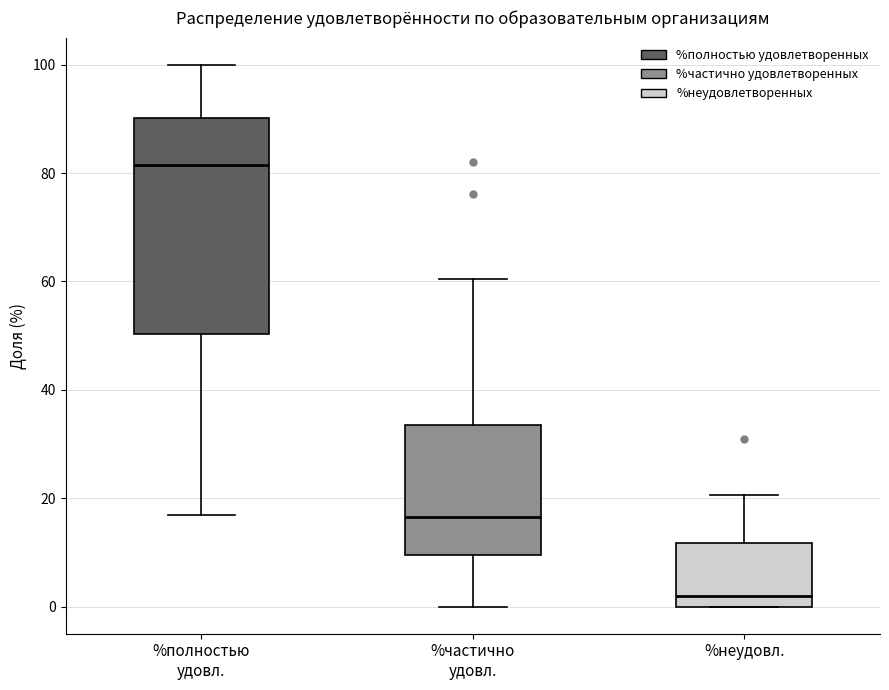

Reading left to right, transcribe this box plot: for each box, give where its median line is, the range the box spans, and where its two whiskers end, as read against the y-axis. The values are not printed on the chart, so give them approximately, as read against the axis.

%полностью удовл.: median 82, box 50 to 90, whiskers 16 to 100
%частично удовл.: median 16, box 10 to 34, whiskers 0 to 60
%неудовл.: median 2, box 0 to 12, whiskers 0 to 20